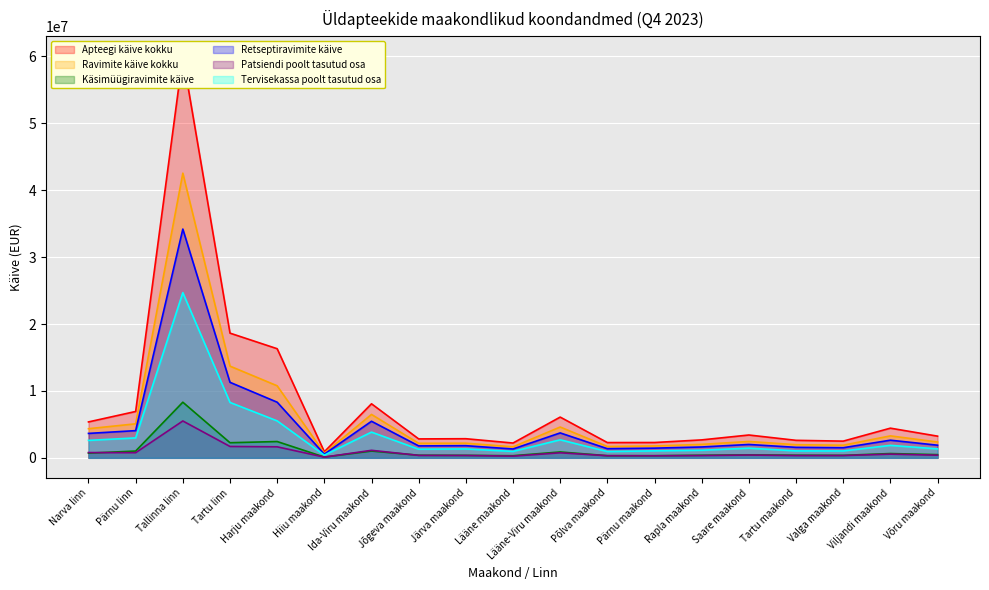

Reading left to right, list all the values displayed in this chart.

Apteegi käive kokku: 5368050.7	6930512.7	60032811.6	18639999.6	16311215.1	909283.0	8079167.2	2828589.0	2857946.9	2212704.0	6091181.0	2282011.2	2291145.5	2682460.0	3412505.9	2616100.2	2497490.6	4435026.0	3241241.0
Ravimite käive kokku: 4353642.5	5086498.5	42551822.8	13708717.6	10769073.6	673927.0	6487641.6	2172646.0	2190548.4	1644641.0	4607879.0	1694155.1	1773179.2	2013183.0	2448487.6	1961463.1	1888606.6	3282004.0	2367768.0
Käsimüügiravimite käive: 701758.7	1014940.9	8316622.1	2259393.7	2436173.7	116261.0	1018354.5	387738.0	372237.6	319773.0	877854.0	322802.7	323356.6	387707.0	447884.6	391932.0	372093.5	640812.0	478183.0
Retseptiravimite käive: 3651374.0	4066713.0	34192826.0	11289996.7	8316565.1	554214.0	5466162.8	1783584.0	1815728.6	1324344.0	3725309.0	1368616.5	1447844.3	1624283.0	1998312.5	1568808.1	1511191.0	2638349.0	1887464.0
Patsiendi poolt tasutud osa: 788166.4	769571.8	5510753.1	1699711.7	1647614.1	104792.0	1123523.2	366580.0	353460.1	257782.0	753128.0	317431.7	305007.1	342446.0	417134.9	340004.7	345887.7	551611.0	397529.0
Tervisekassa poolt tasutud osa: 2609375.5	2978745.7	24693716.1	8281830.4	5523229.3	401978.0	3843836.2	1292395.0	1331988.6	962287.0	2696459.0	942176.0	1046562.3	1135673.0	1446071.8	1038307.9	1029485.3	1865320.0	1342507.0